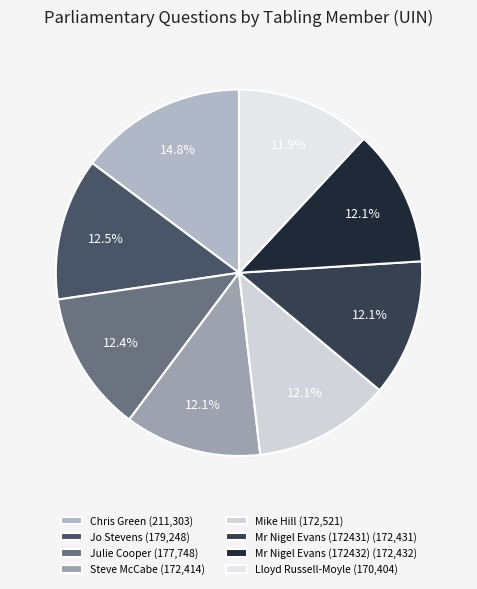

The Mr Nigel Evans (172431) slice represents 22% of the pie. True or false?

False